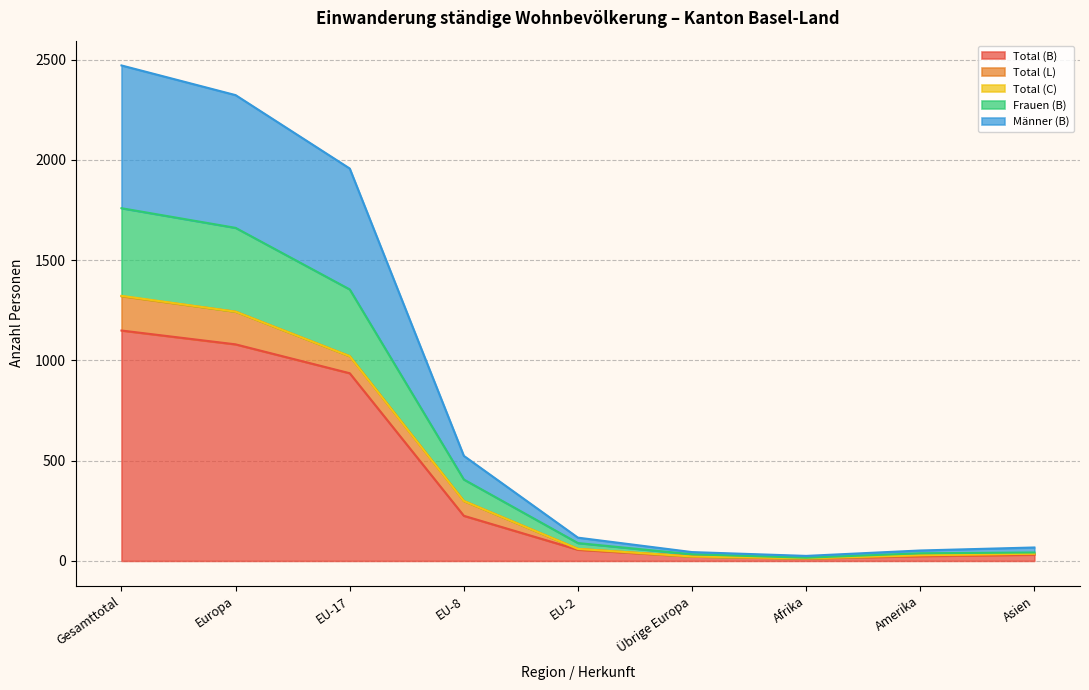

Which category has the highest value across all series?

Gesamttotal